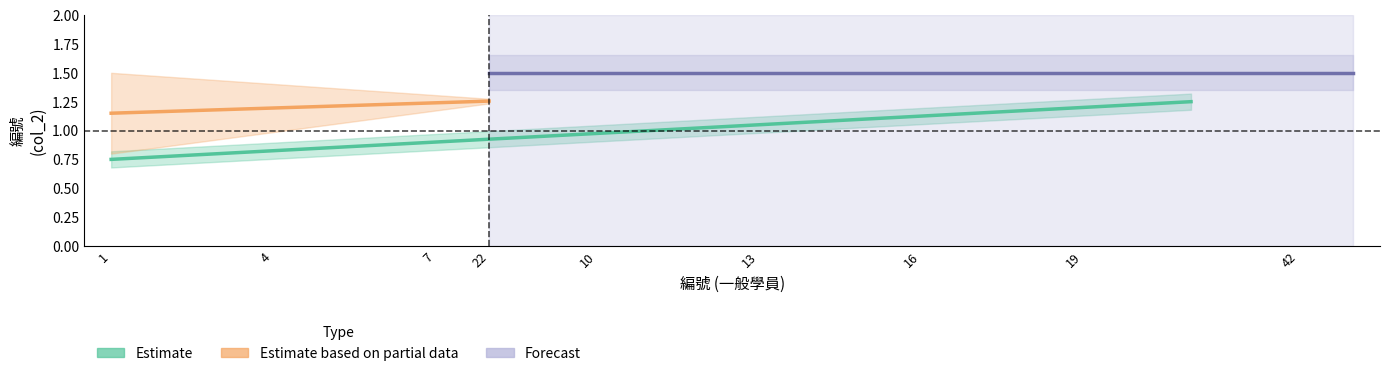

The value at 9 is 0.9. True or false?

True